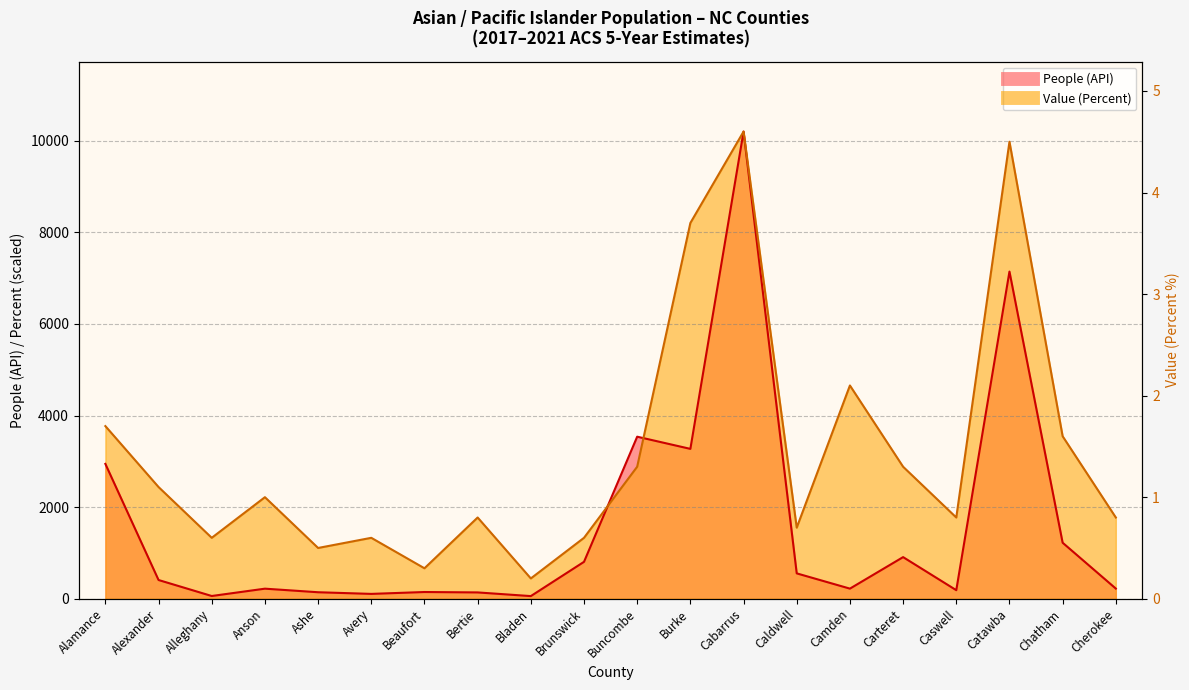

Is it true that People (API) equals 138.0 at Bertie?

True